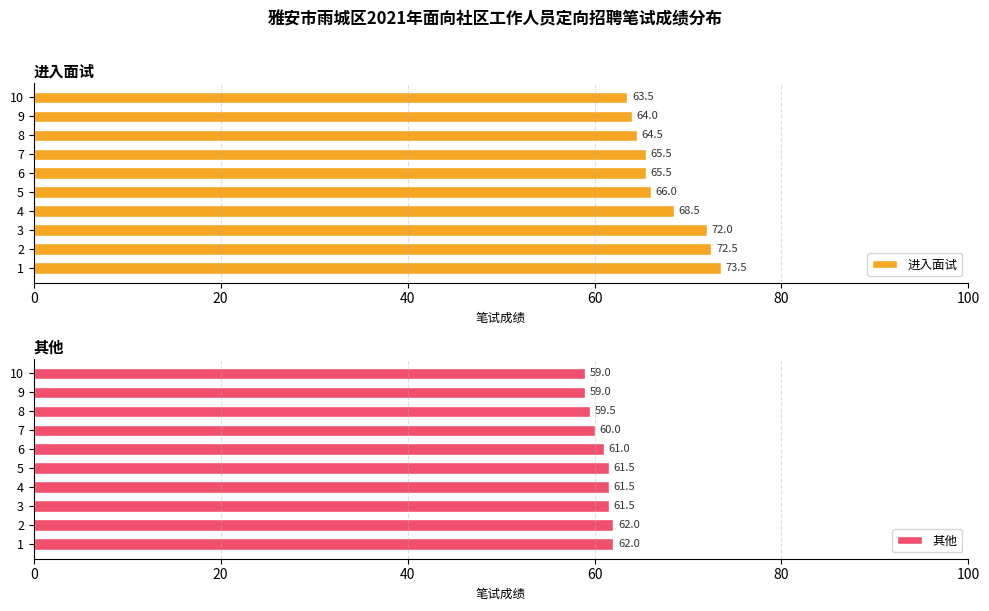

What is the difference between the maximum and minimum values in the 进入面试 series?

10.0